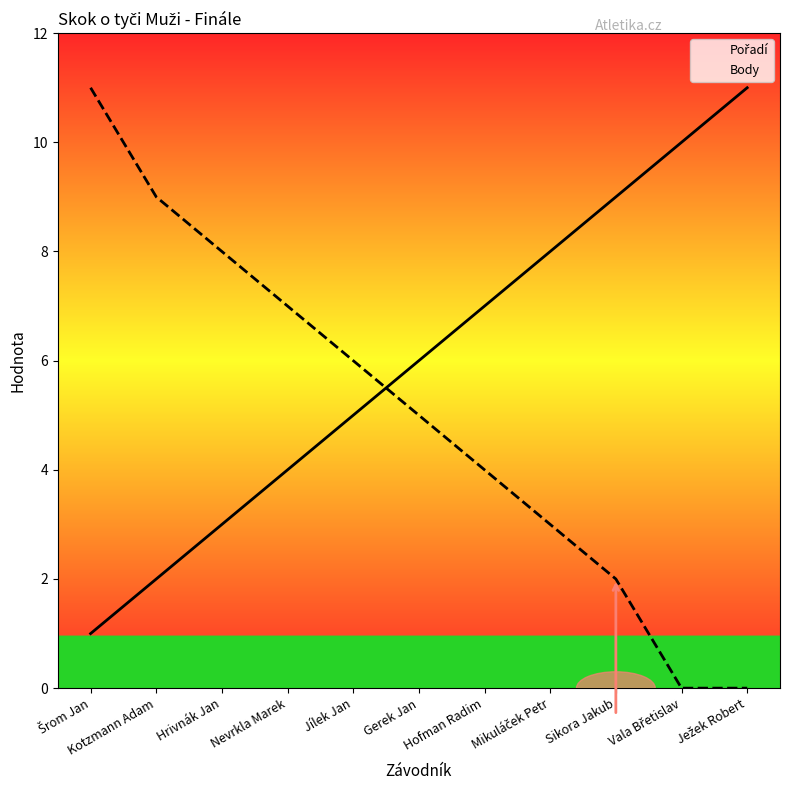

True or false: Pořadí has a value of 4 at Nevrkla Marek.

True